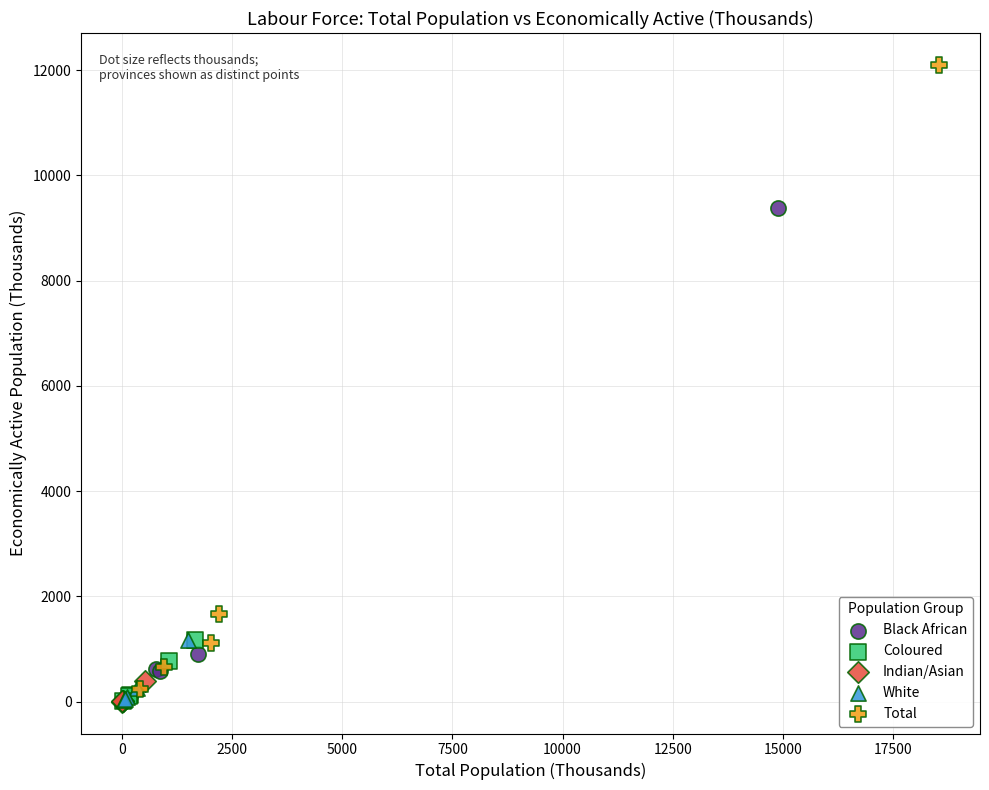

Which series reaches the maximum Y coordinate?

Total